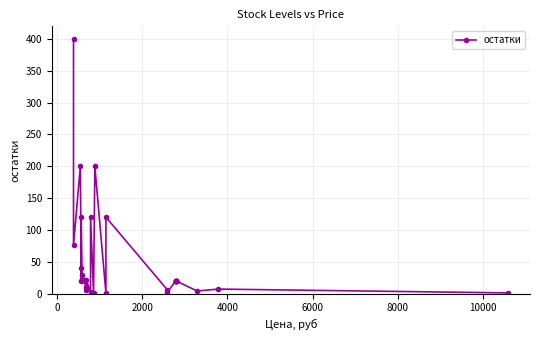

What value does the data have at 14, to the nearest 5?

200